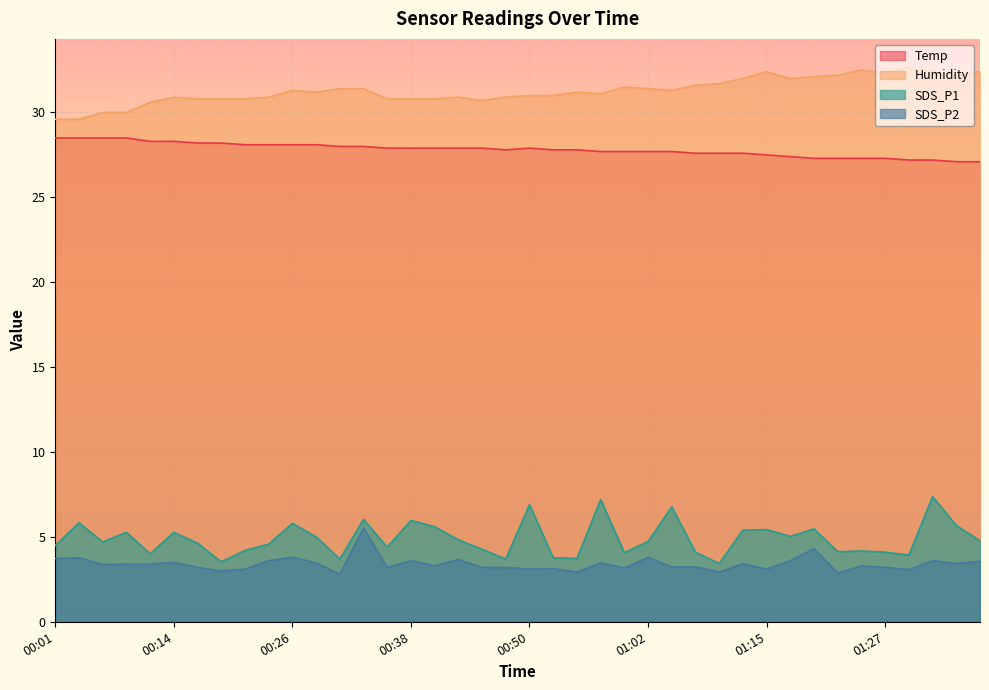

How many lines are shown in the chart?

4